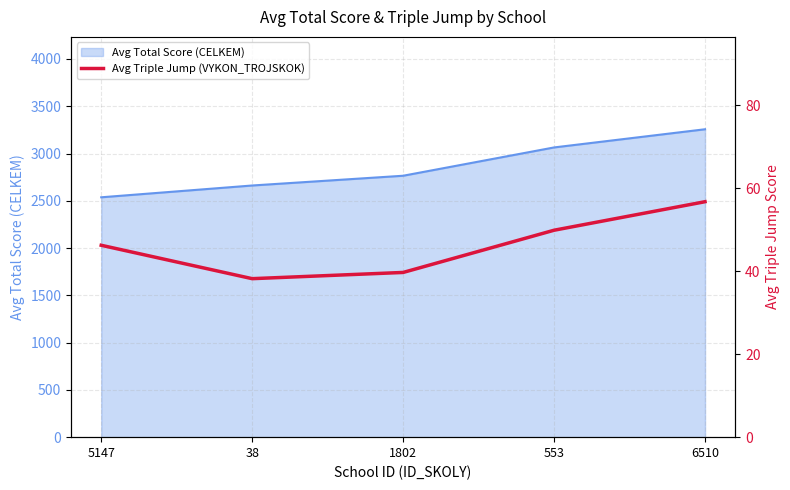

Which category has the lowest value across all series?

38